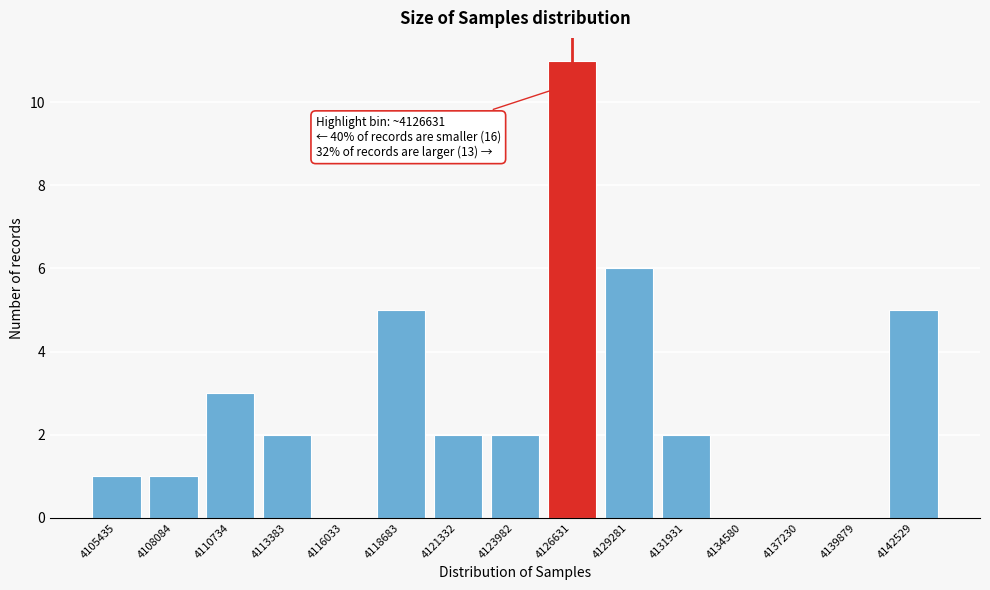

Reading left to right, transcribe all the data shown in this chart.

4105435=1	4108084=1	4110734=3	4113383=2	4116033=0	4118683=5	4121332=2	4123982=2	4126631=11	4129281=6	4131931=2	4134580=0	4137230=0	4139879=0	4142529=5